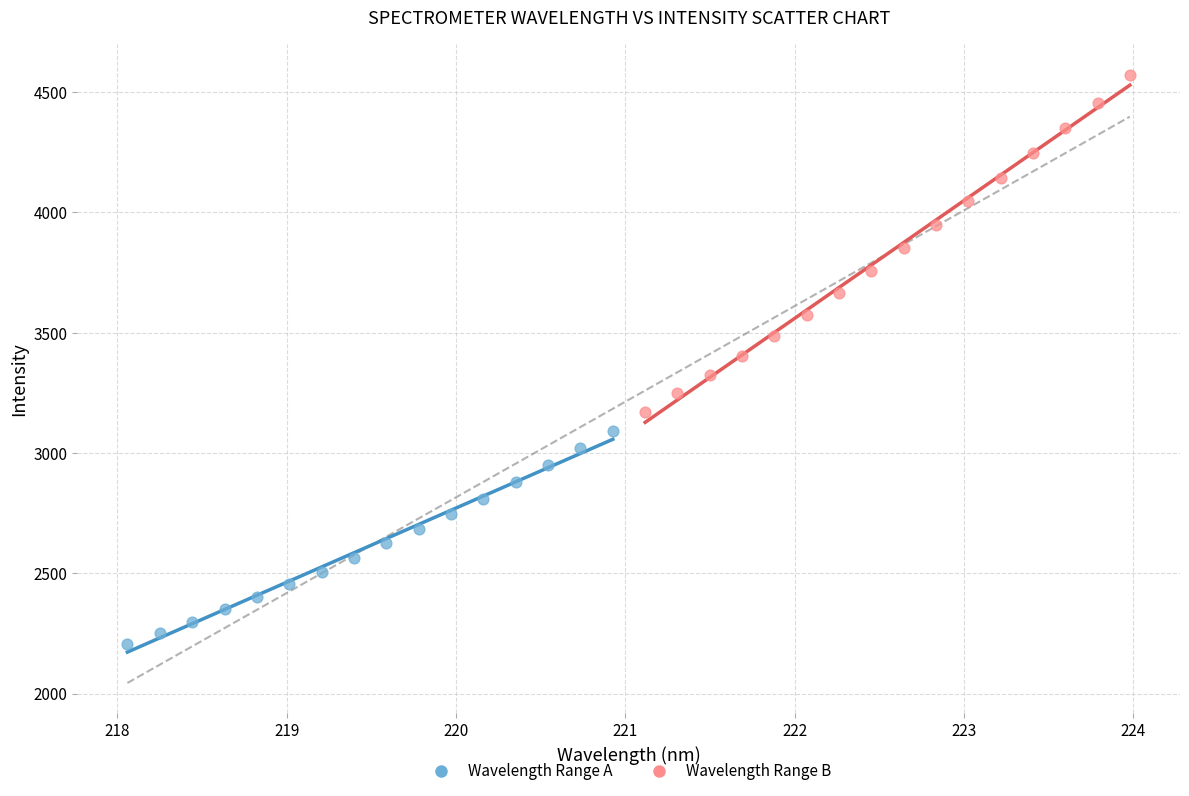

Which series reaches the maximum Y coordinate?

Wavelength Range B